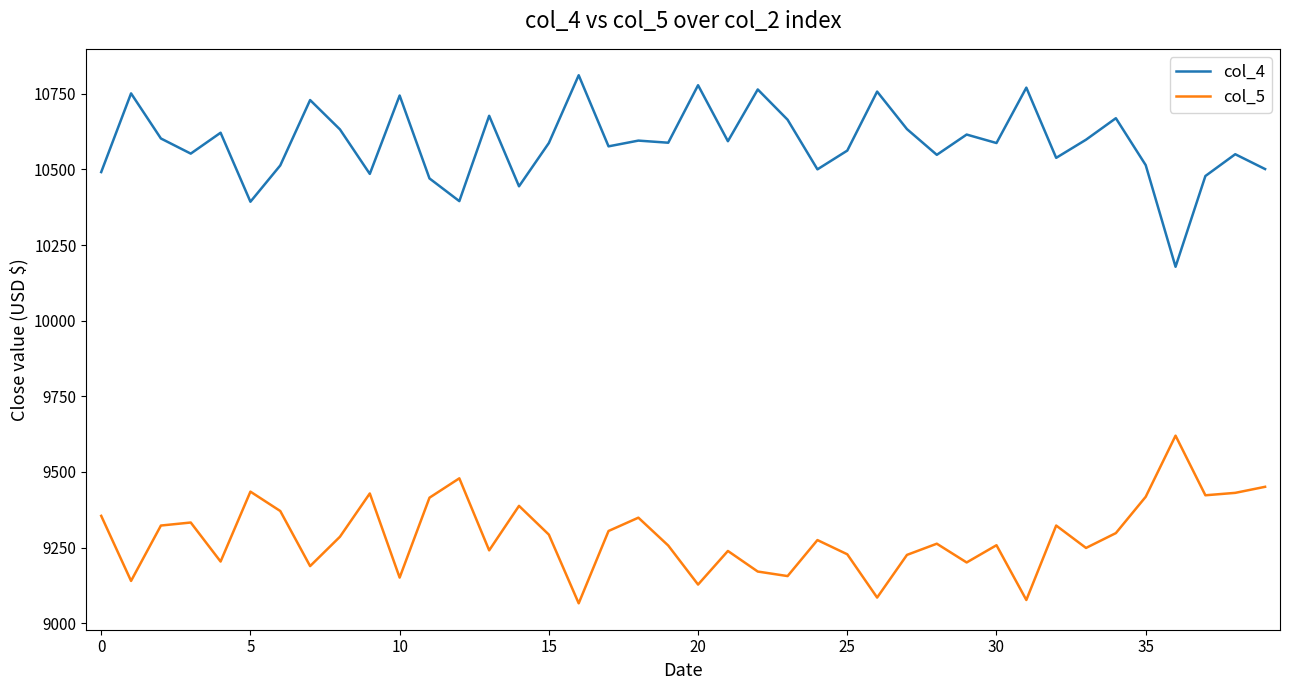

What is the maximum value for col_5?

9620